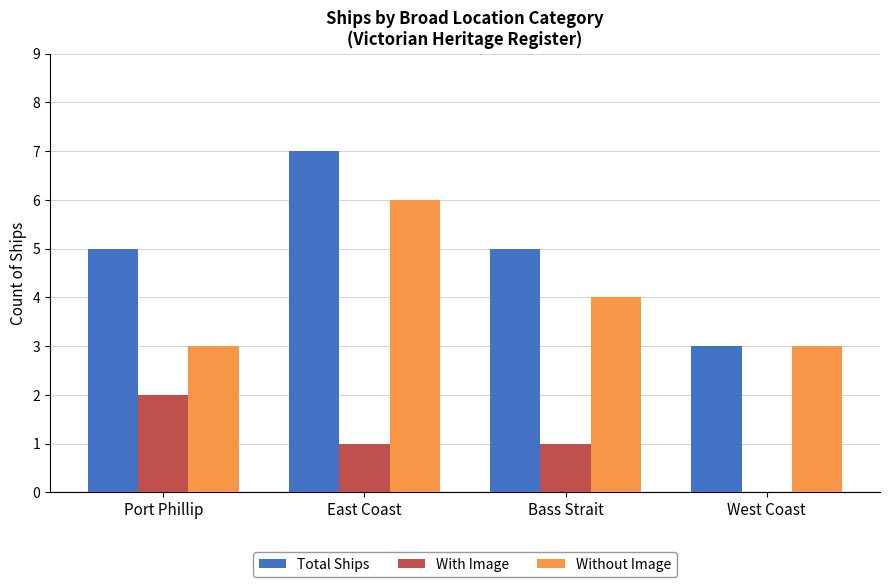

Which series changed the most between Bass Strait and West Coast?

Total Ships